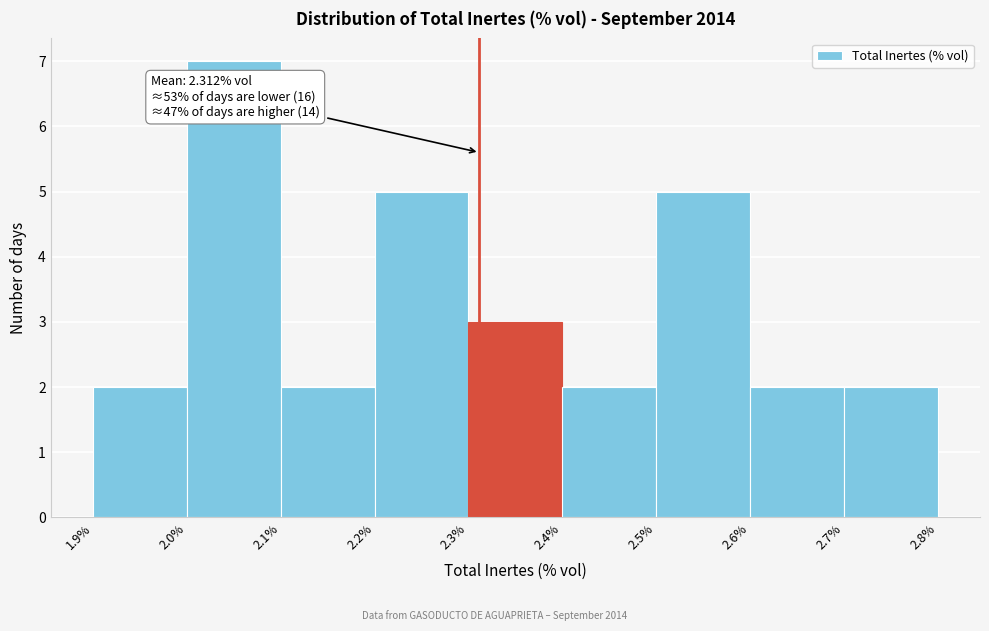

Which range on the x-axis has the tallest bar?

2.0% to 2.1%